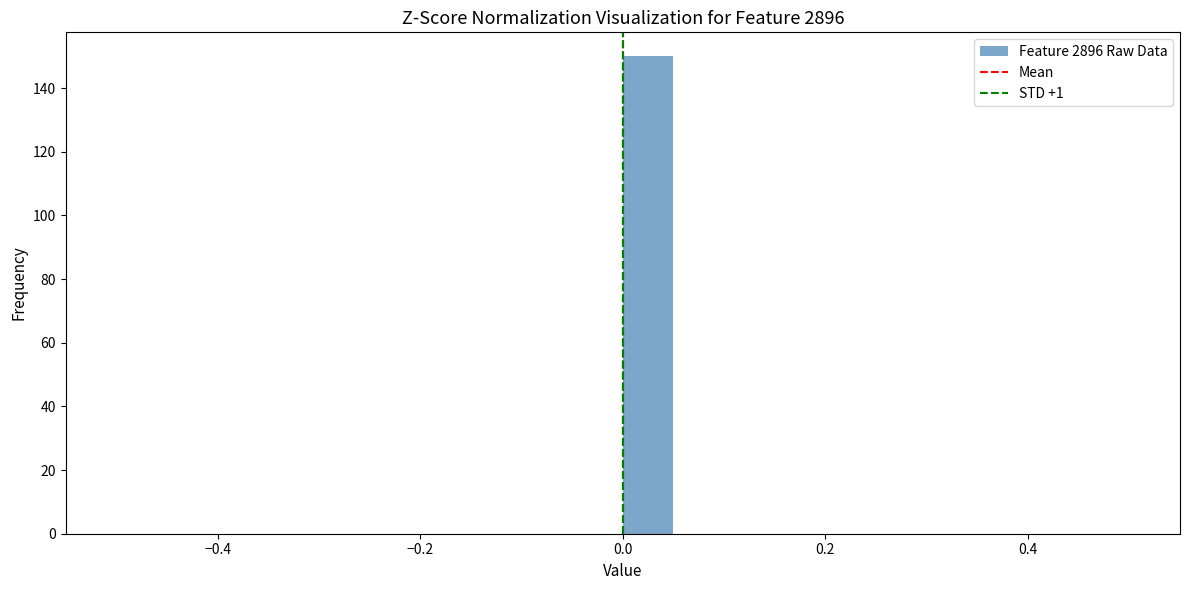

Read against the x-axis, roughly where is the centre of the tallest bar?

0.02